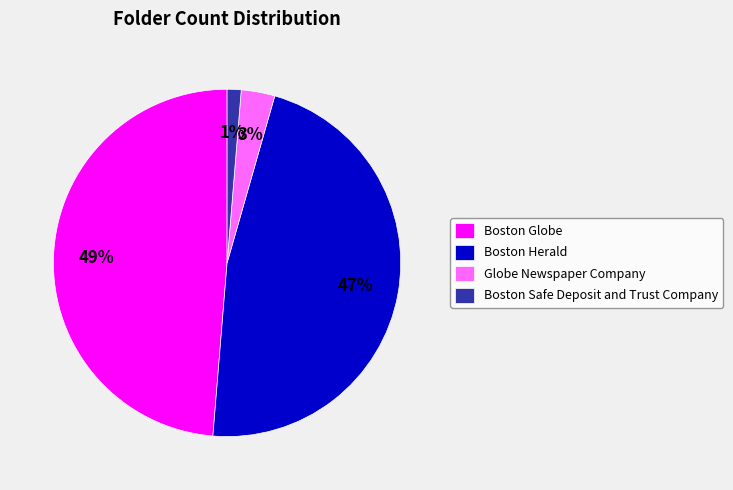

Is the sum of Boston Herald and Boston Safe Deposit and Trust Company greater than half?

No